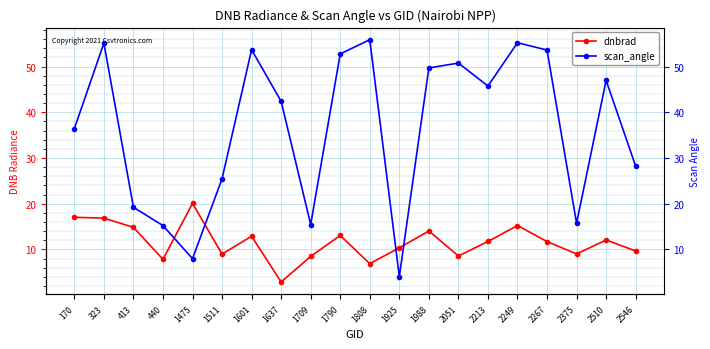

How many values in the scan_angle series are below 45?

10